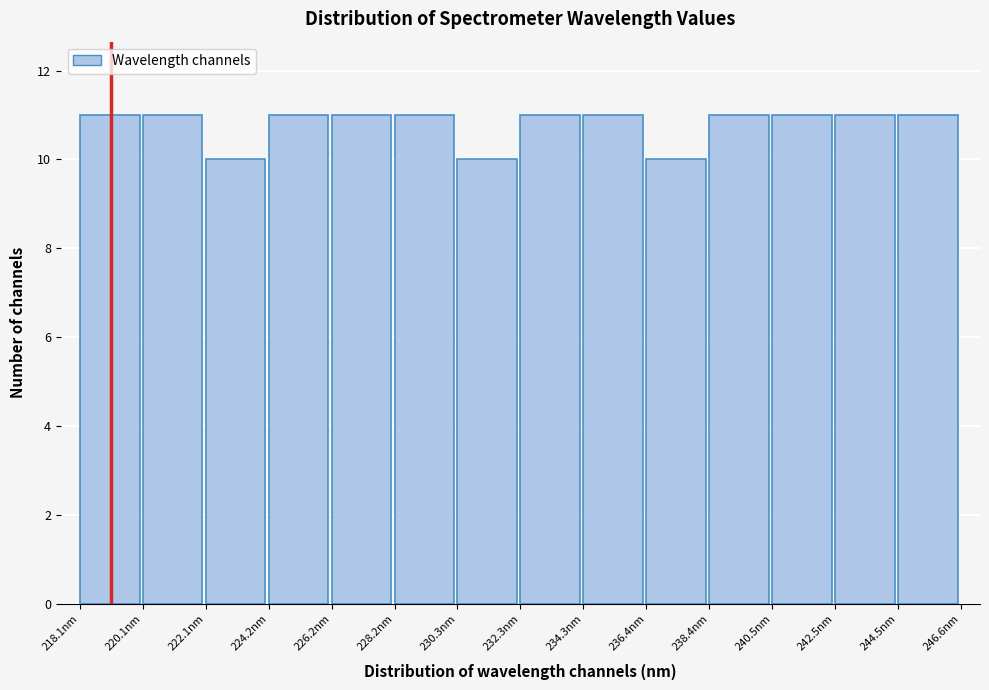

Reading left to right, list every bar in this chart as the range it spans on the x-axis followed by its height. Neither the bar edges nor the heights are printed on the chart, so give them approximately, as read against the axes.

218.0 to 220.0: 11
220.0 to 222.0: 11
222.0 to 224.0: 10
224.0 to 226.0: 11
226.0 to 228.0: 11
228.0 to 230.5: 11
230.5 to 232.5: 10
232.5 to 234.5: 11
234.5 to 236.5: 11
236.5 to 238.5: 10
238.5 to 240.5: 11
240.5 to 242.5: 11
242.5 to 244.5: 11
244.5 to 246.5: 11